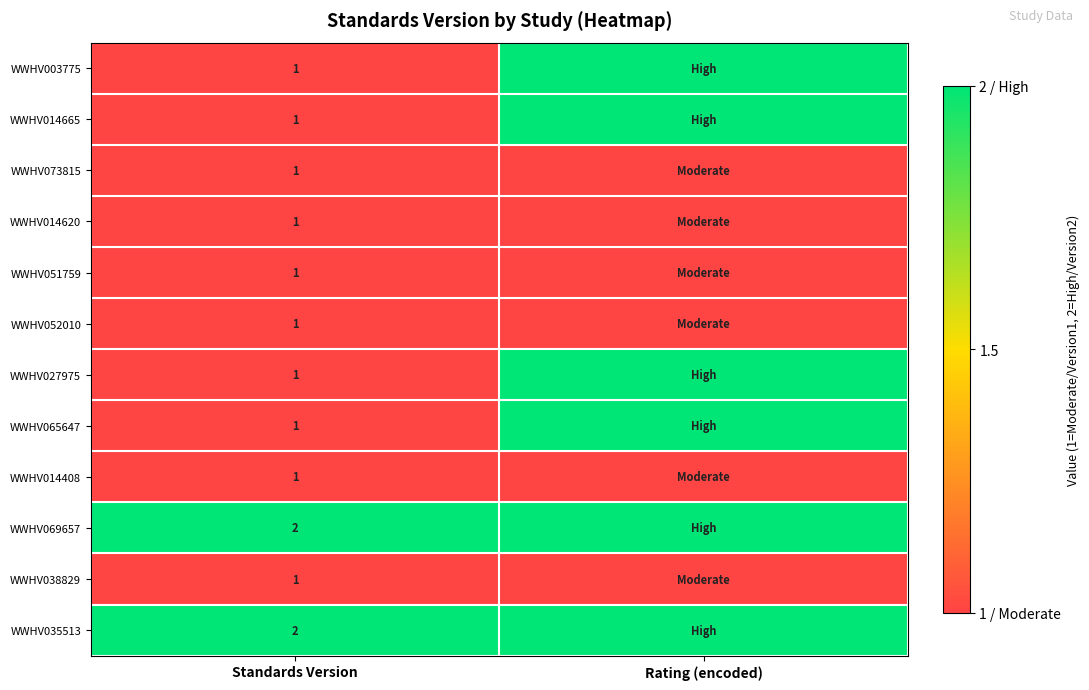

What is the total value across all series at Rating (encoded)?

18